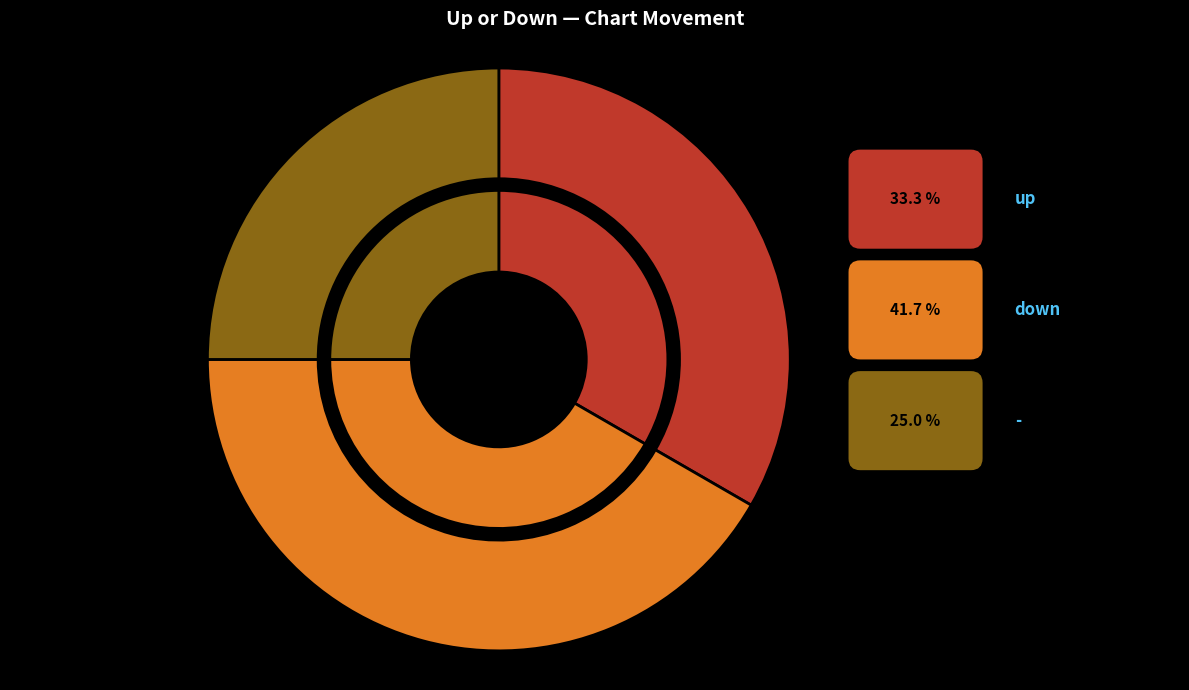

Is it true that - is 25% of the pie?

True